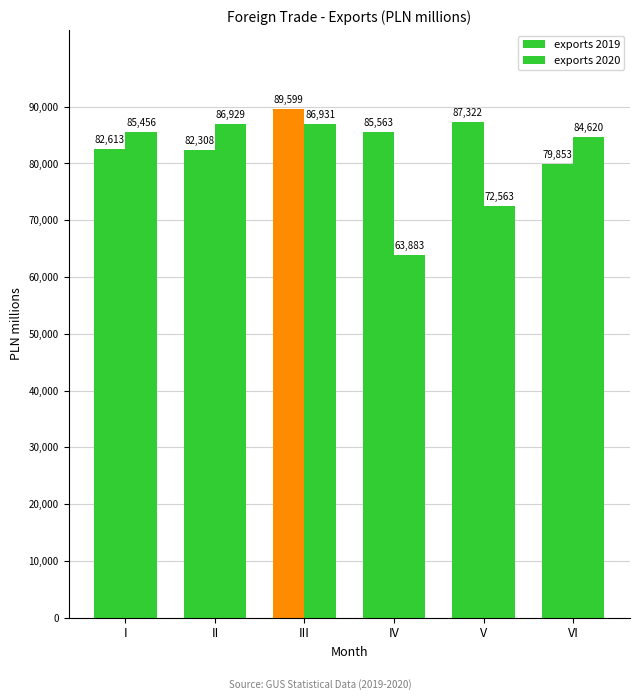

Are the bars horizontal?

No